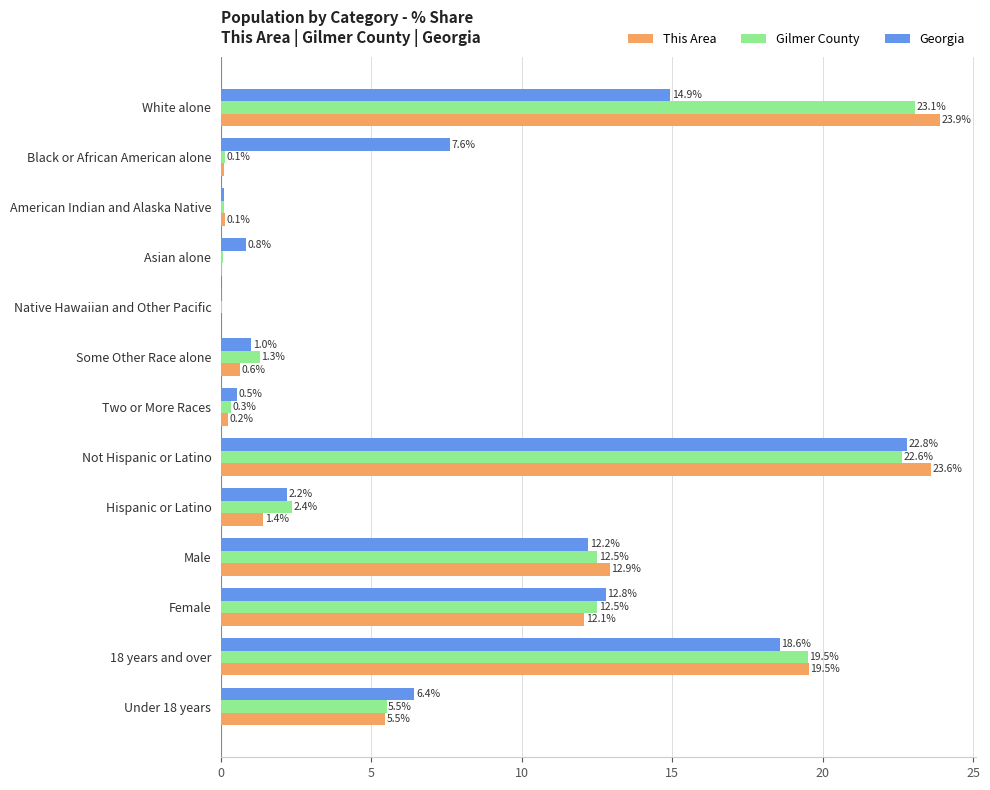

Between Not Hispanic or Latino and Male, which series saw the biggest shift?

This Area